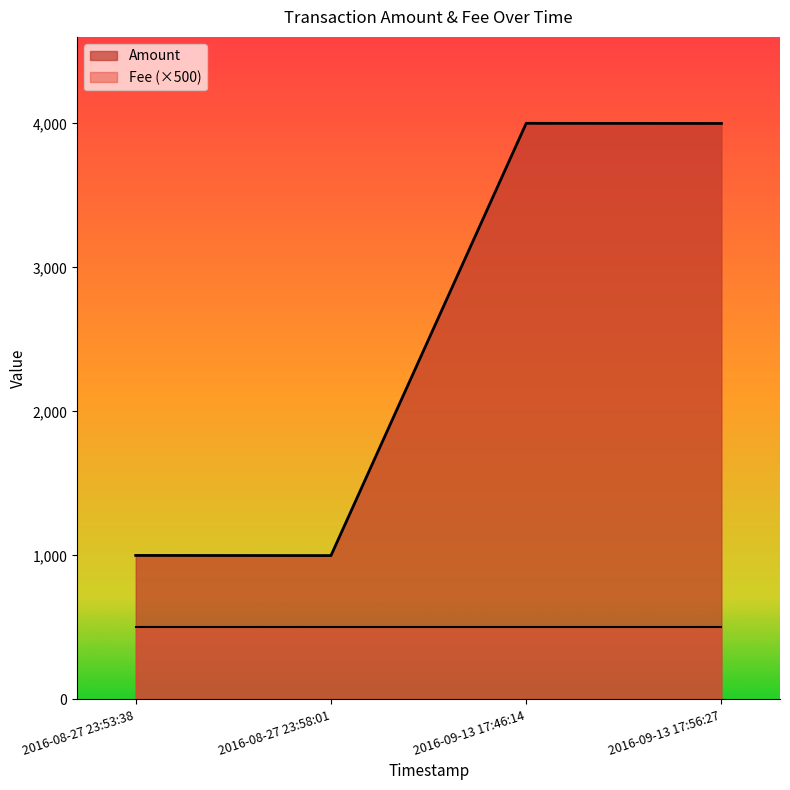

At which category does the data reach its first local valley?

2016-08-27 23:58:01